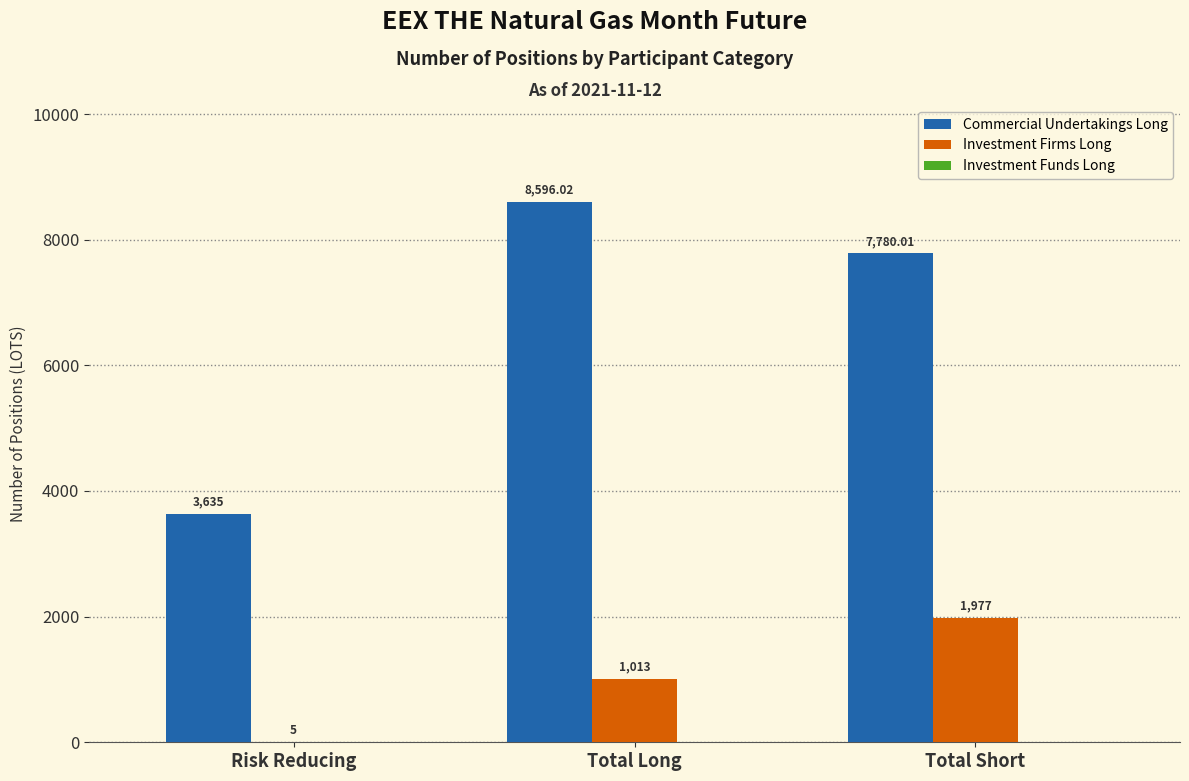

Count the number of data series in this chart.

2